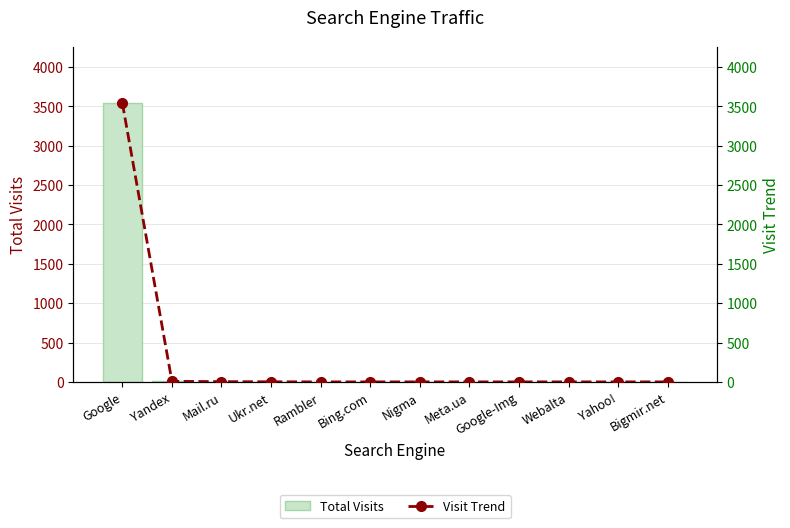

Which series has the largest total across all categories?

Total Visits